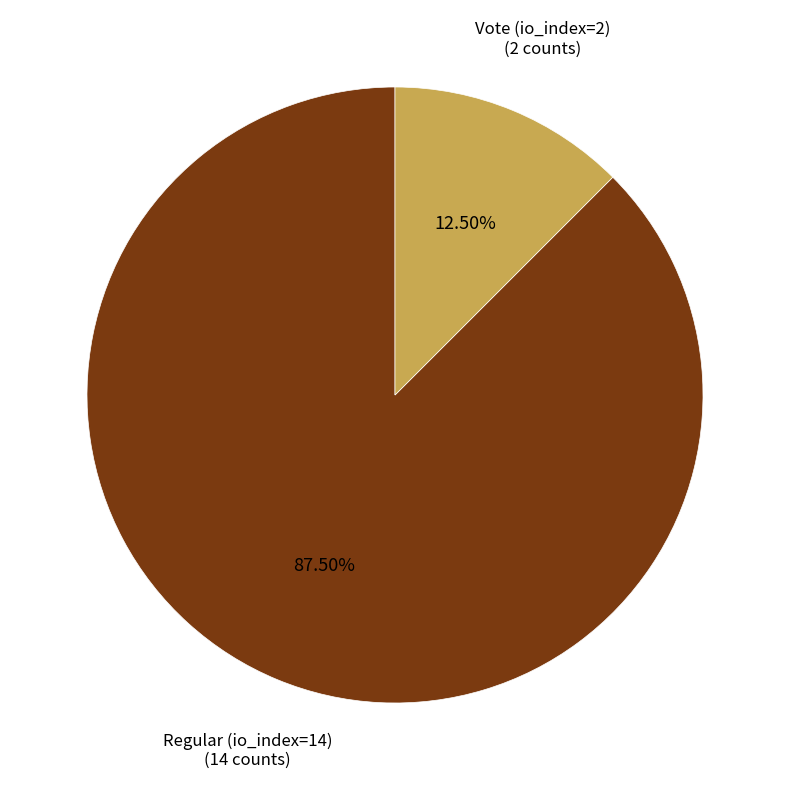

Count the number of slices in the pie.

2